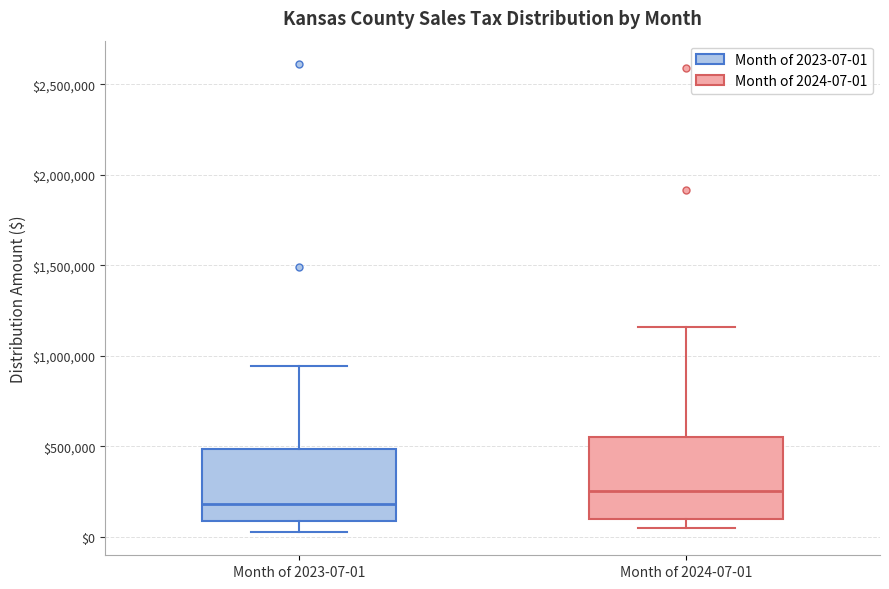

Reading left to right, read every box against the y-axis: the position of its median line, the range the box covers, and the ends of its whiskers. The values are not printed on the chart, so give them approximately, as read against the axis.

Month of 2023-07-01: median 200000, box 100000 to 500000, whiskers 50000 to 950000
Month of 2024-07-01: median 250000, box 100000 to 550000, whiskers 50000 to 1150000